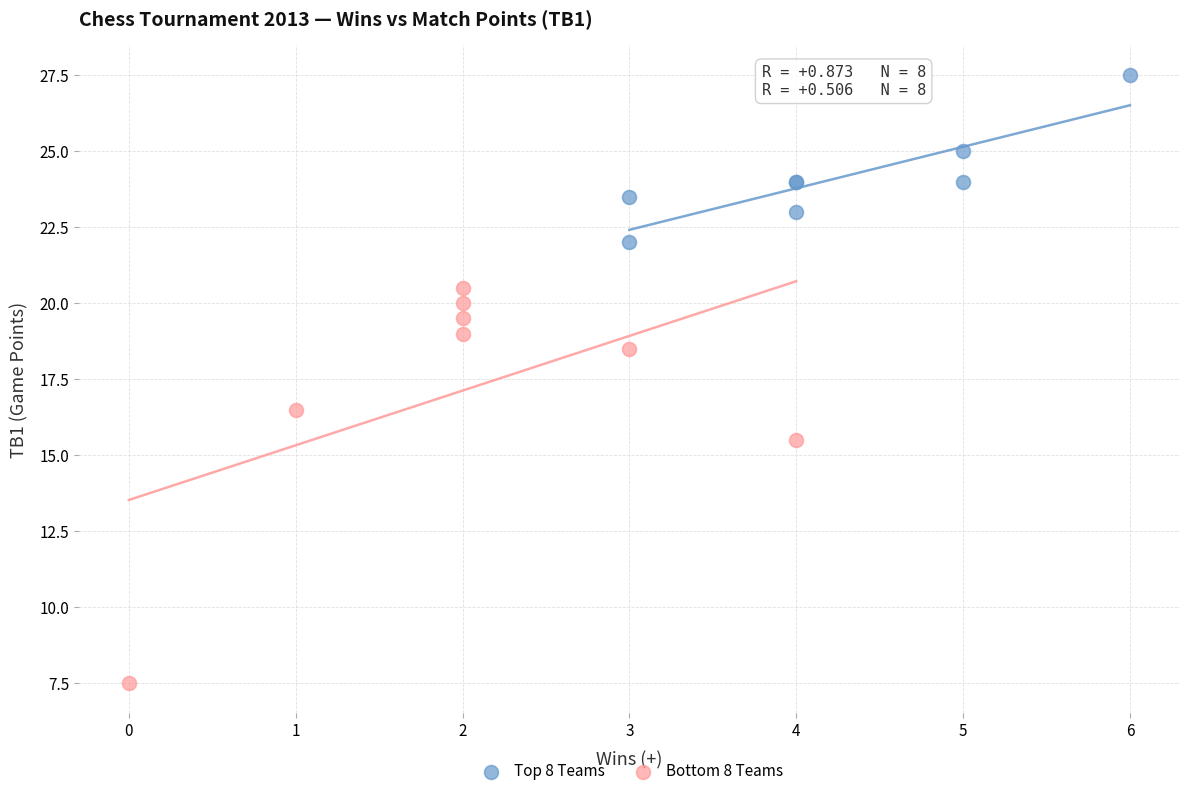

Which series reaches the minimum Y coordinate?

Bottom 8 Teams